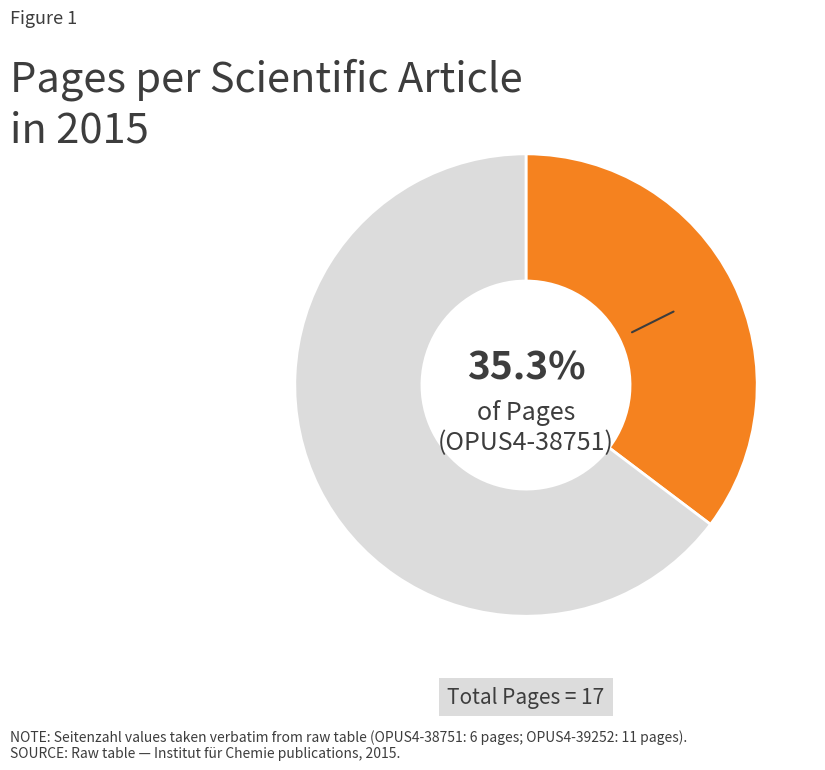

Is there a majority slice in this chart?

Yes